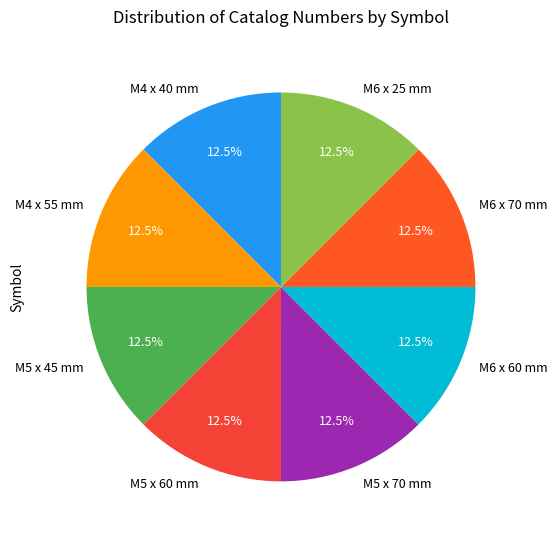

How much of the chart is everything except M4 x 55 mm?

87.5%